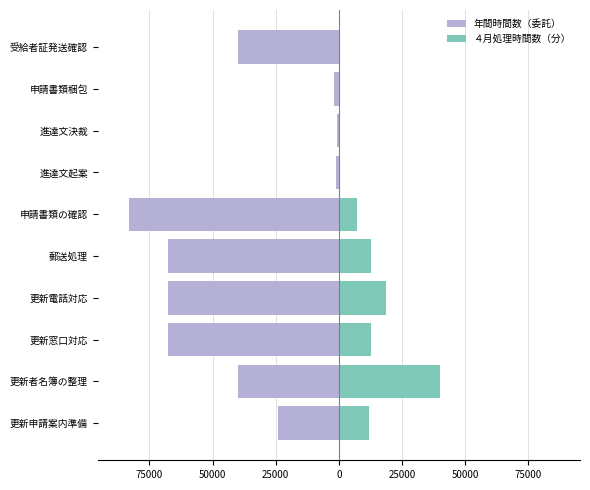

How many bars are there in each group?

2